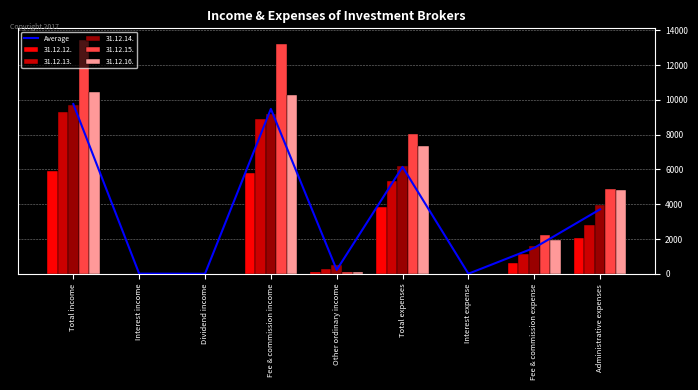

Is it true that the value at Dividend income is 4.9?

False